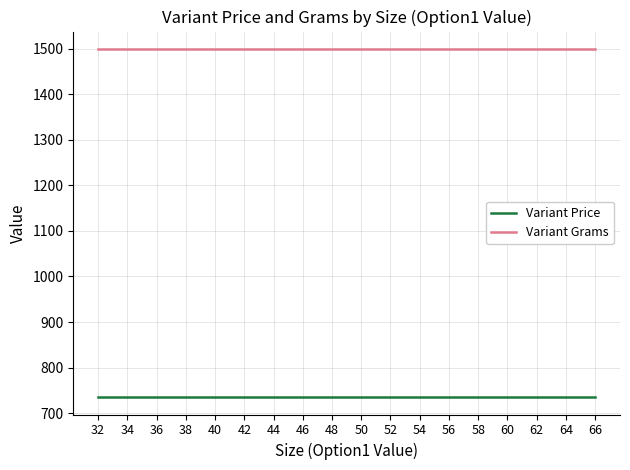

What are all the series names shown in the legend?

Variant Price, Variant Grams